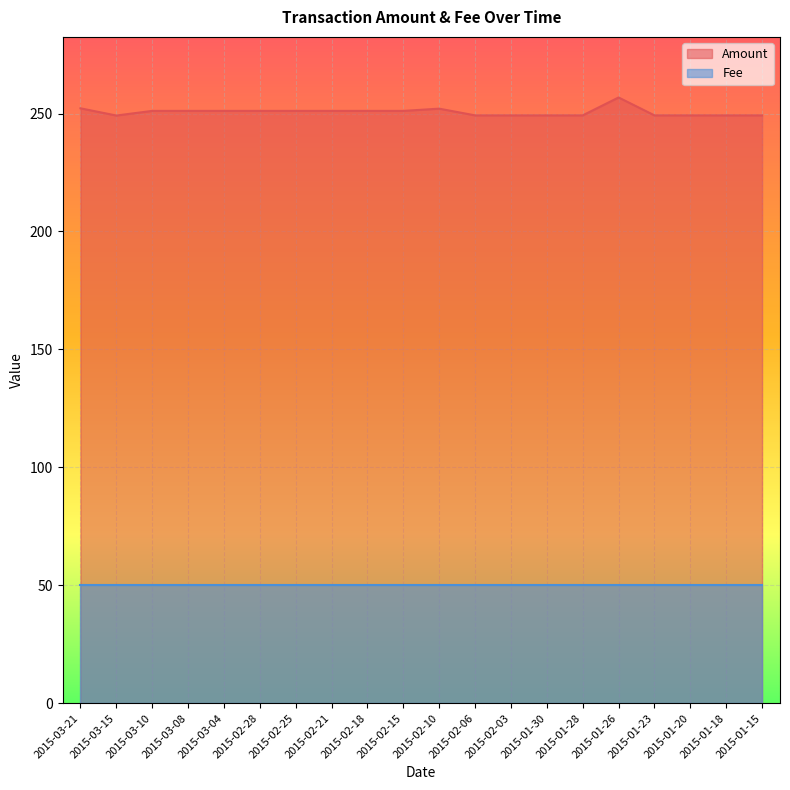

Which label corresponds to the smallest value in the chart?

2015-03-15